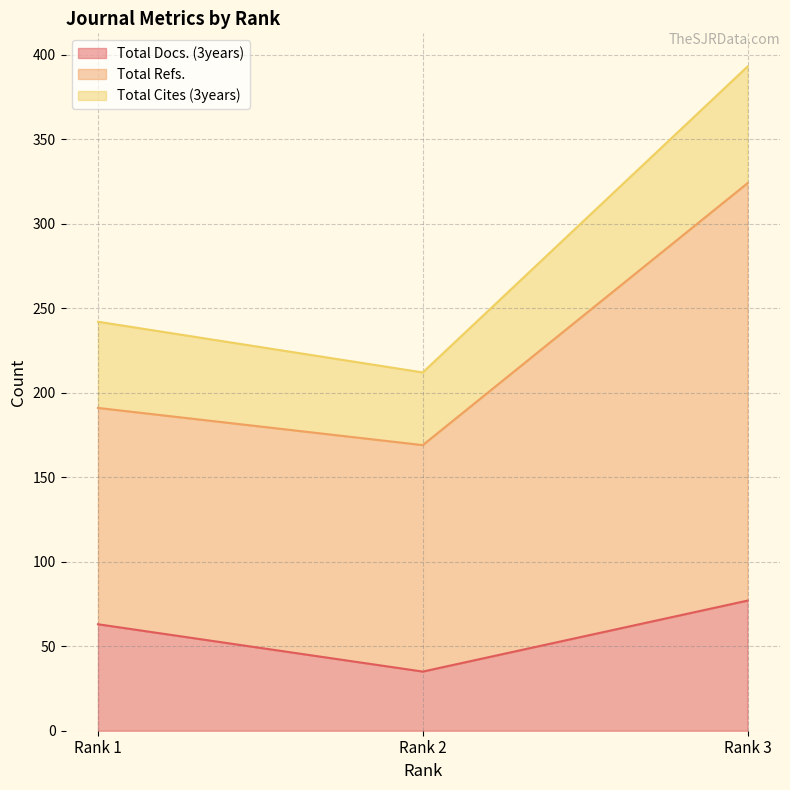

Reading right to left, transcribe all the data shown in this chart.

Total Docs. (3years): Rank 3=77	Rank 2=35	Rank 1=63
Total Refs.: Rank 3=324	Rank 2=169	Rank 1=191
Total Cites (3years): Rank 3=393	Rank 2=212	Rank 1=242